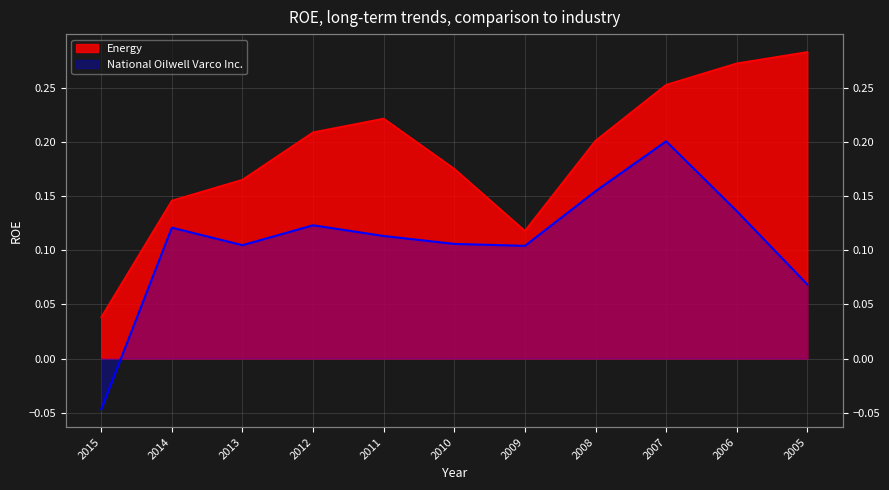

The value of National Oilwell Varco Inc. at 2005 is 0.1. True or false?

True